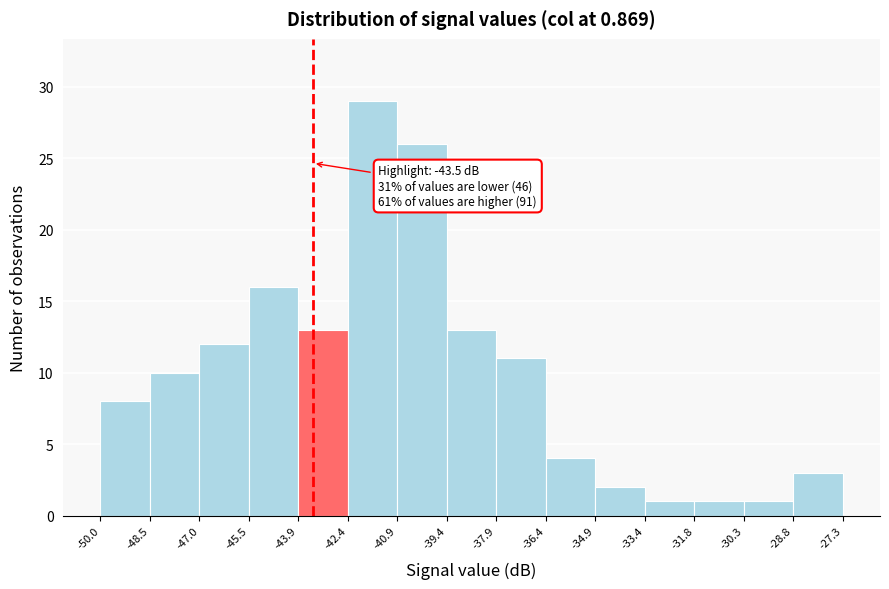

Which range on the x-axis has the tallest bar?

-42.4 to -40.9